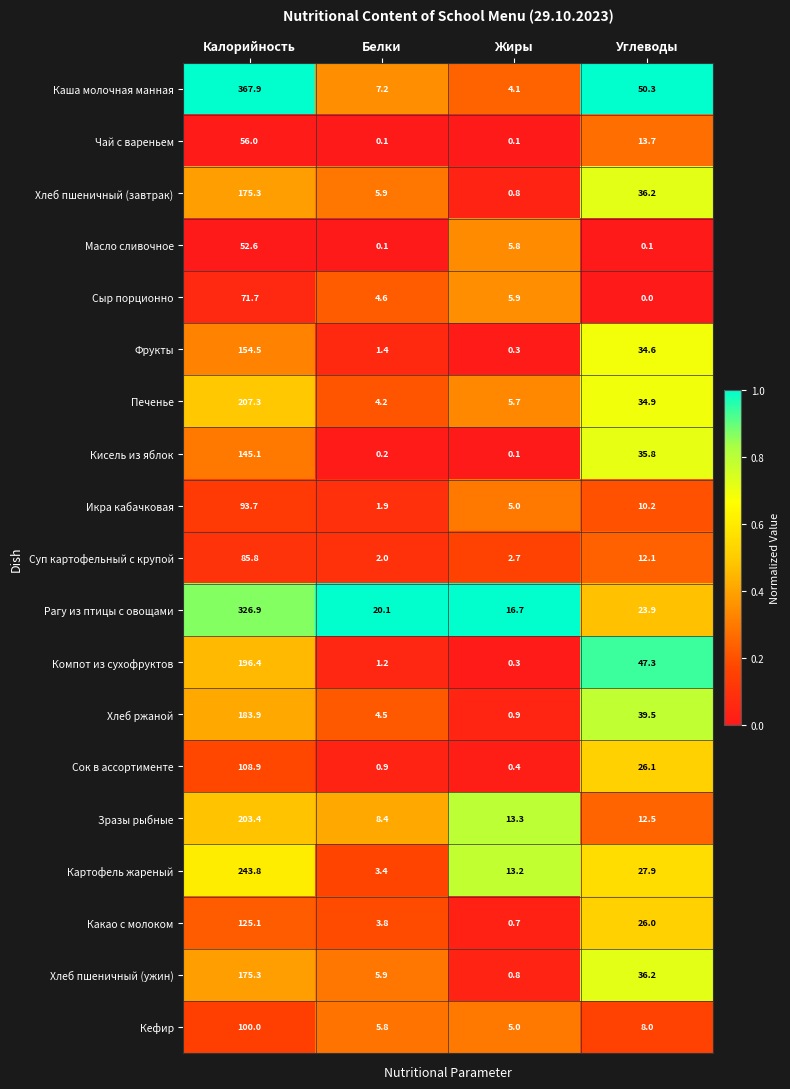

What is the difference between the maximum and second lowest values in the Чай с вареньем series?

55.9